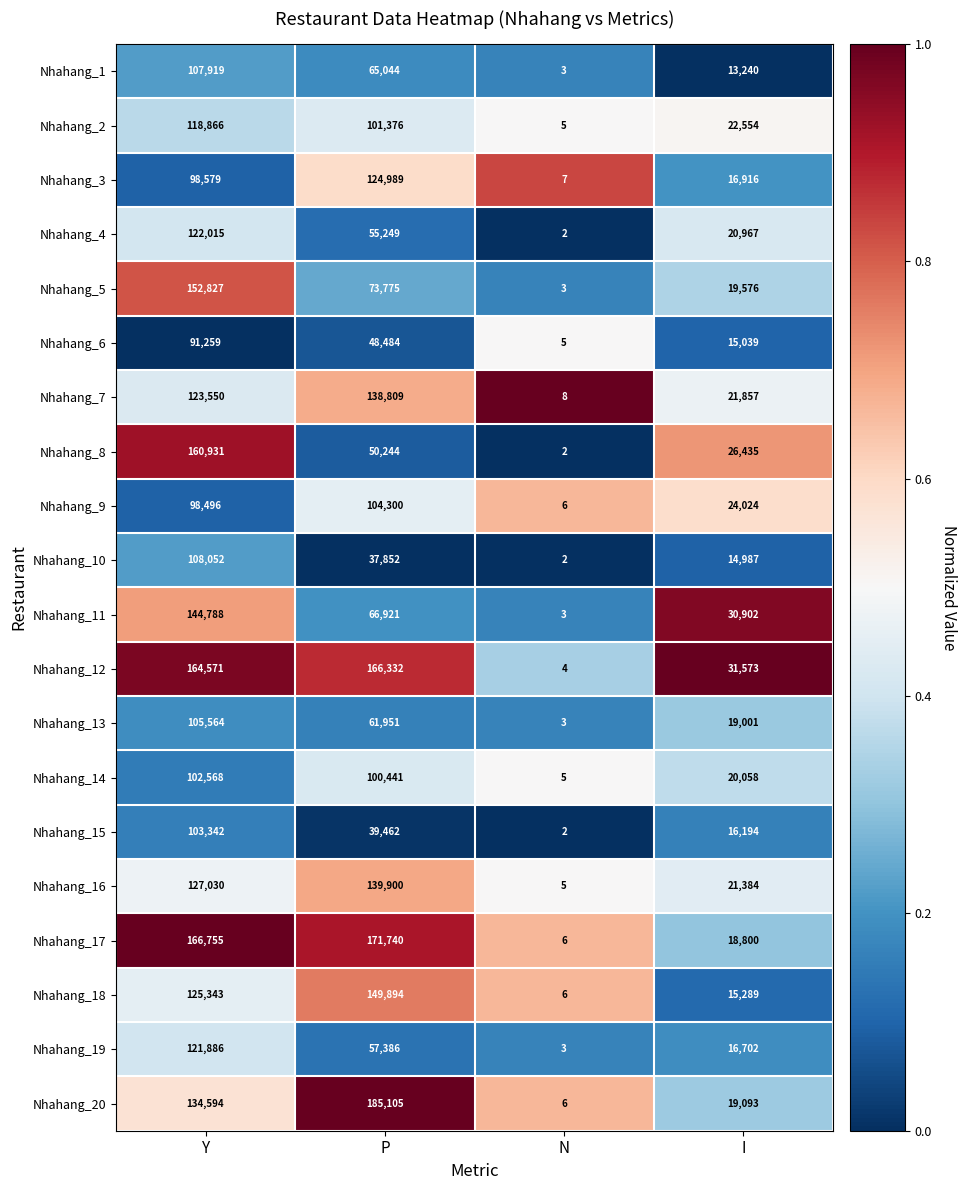

Which category has the highest value in the Nhahang_2 series?

Y